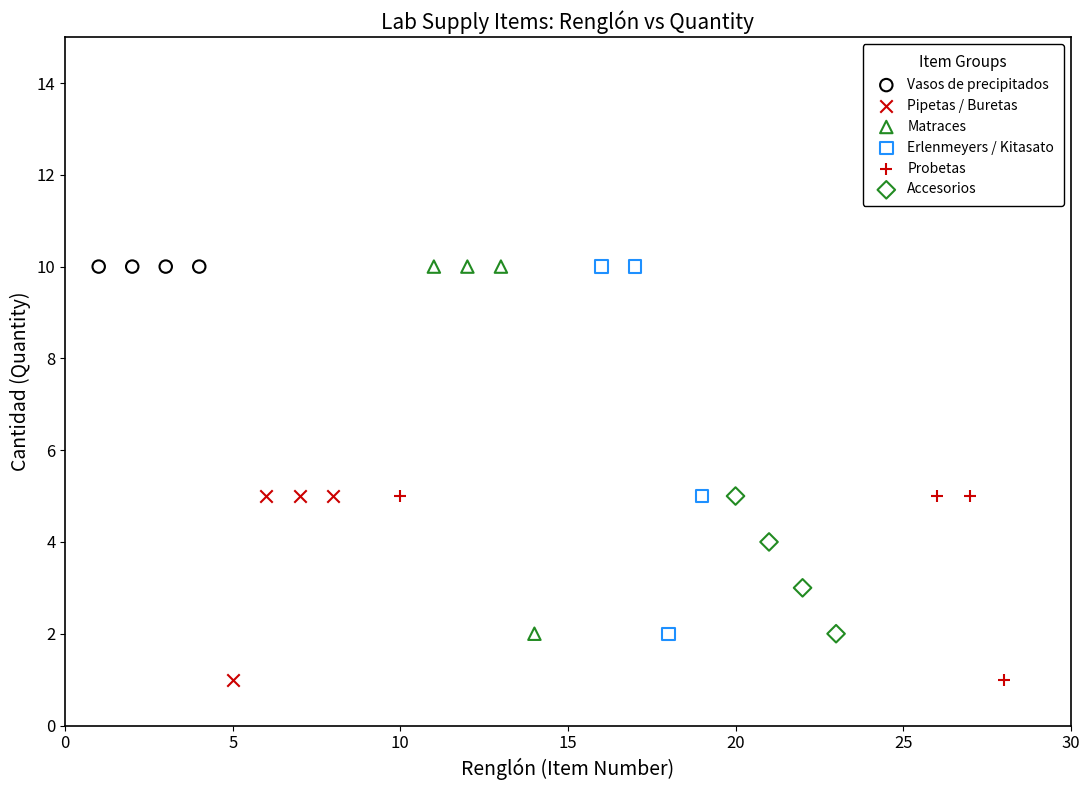

What are all the series names shown in the legend?

Vasos de precipitados, Pipetas / Buretas, Matraces, Erlenmeyers / Kitasato, Probetas, Accesorios